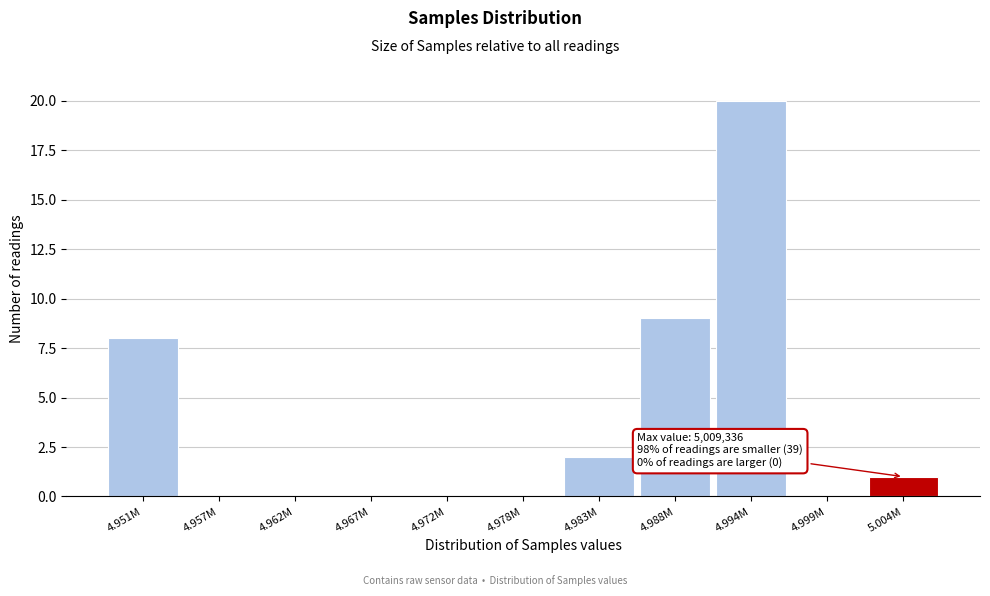

Reading left to right, transcribe all the data shown in this chart.

4.951M=8	4.957M=0	4.962M=0	4.967M=0	4.972M=0	4.978M=0	4.983M=2	4.988M=9	4.994M=20	4.999M=0	5.004M=1